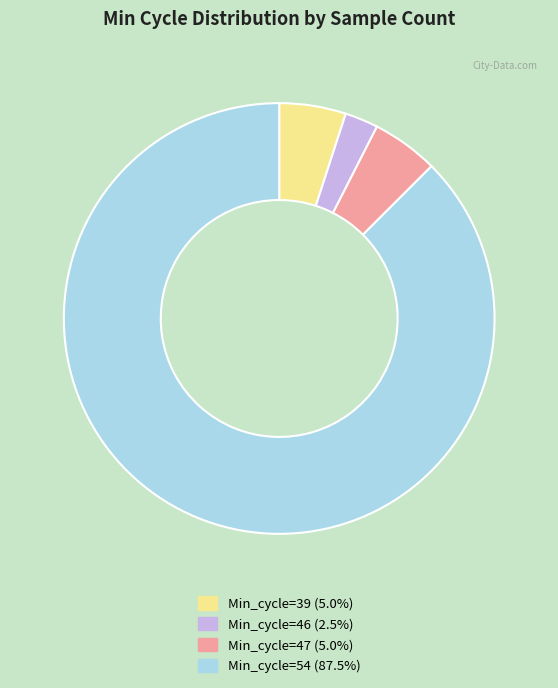

Is there any slice that represents more than half of the pie?

Yes